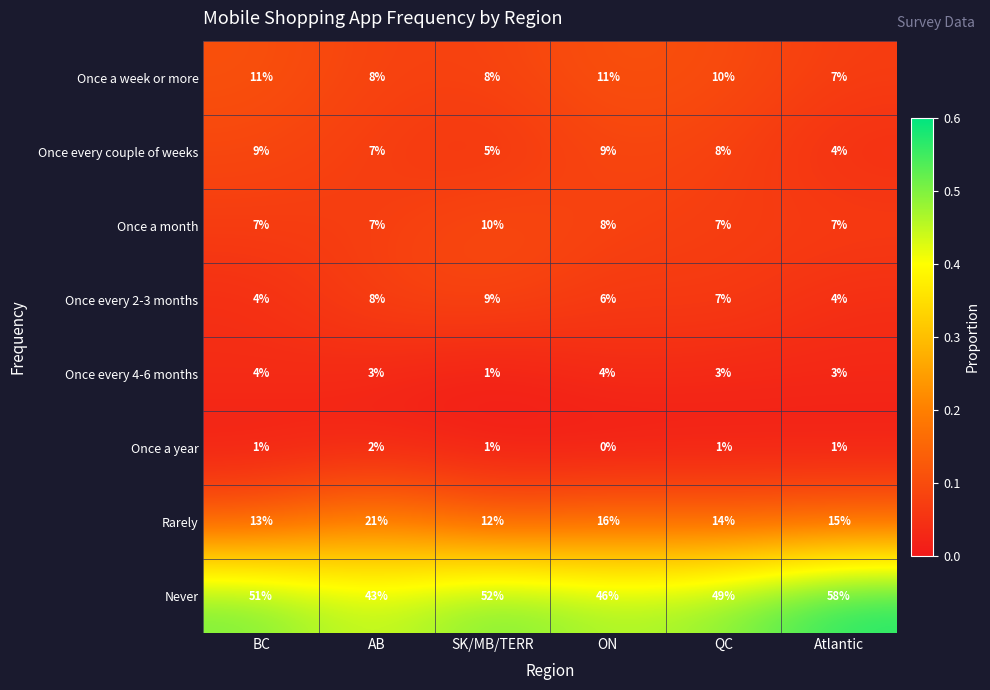

Which series has the largest range (max minus min)?

Never